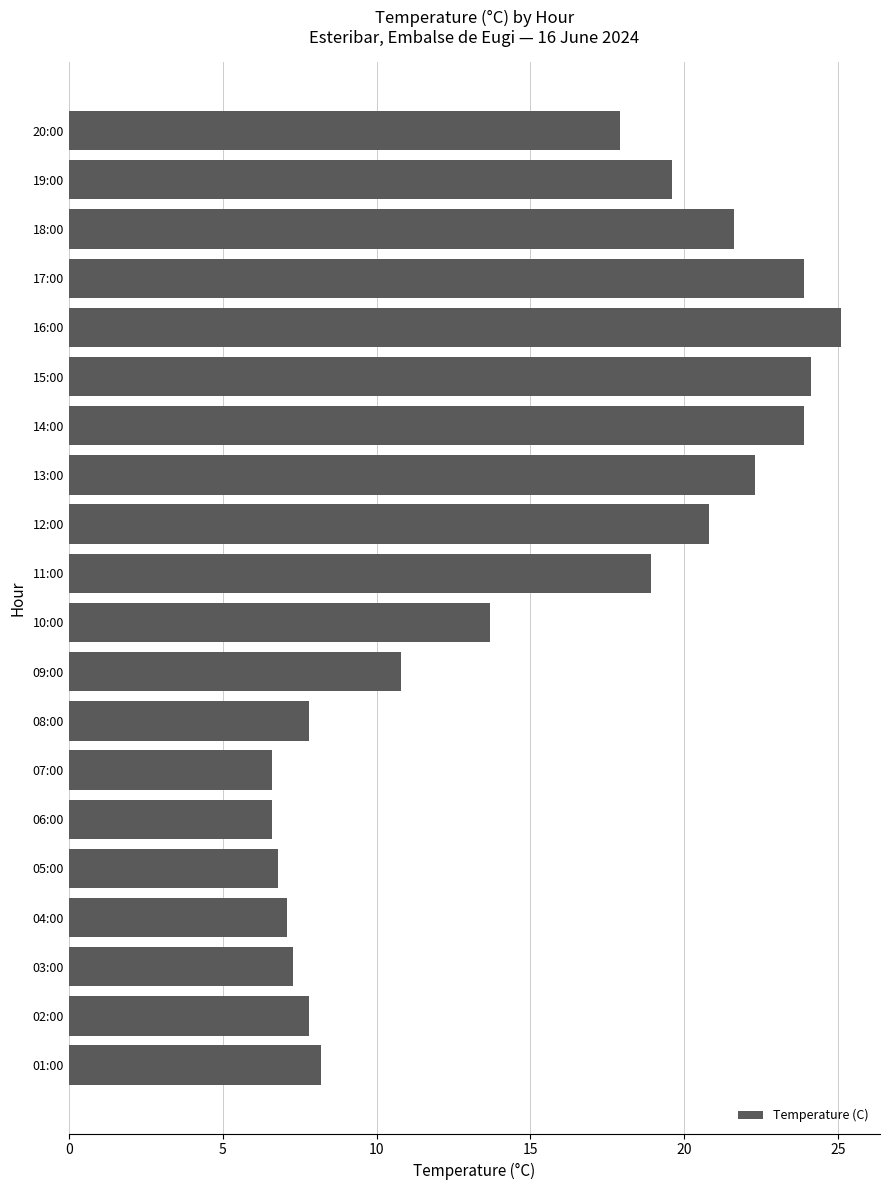

Approximately how many times larger is the value at 12:00 compared to 07:00?

3.2